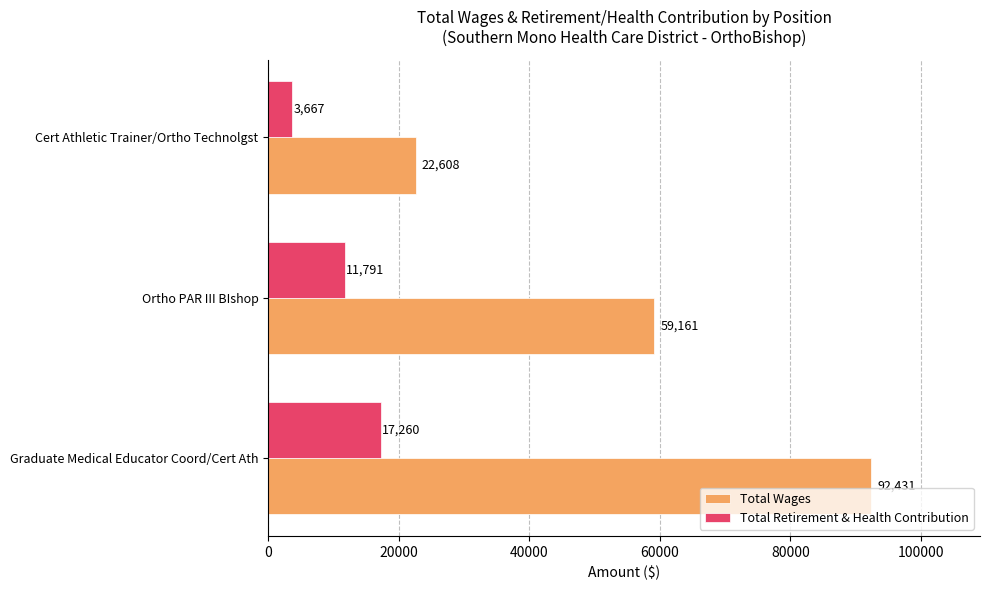

The Total Wages series shows 92431 at Graduate Medical Educator Coord/Cert Ath. True or false?

True